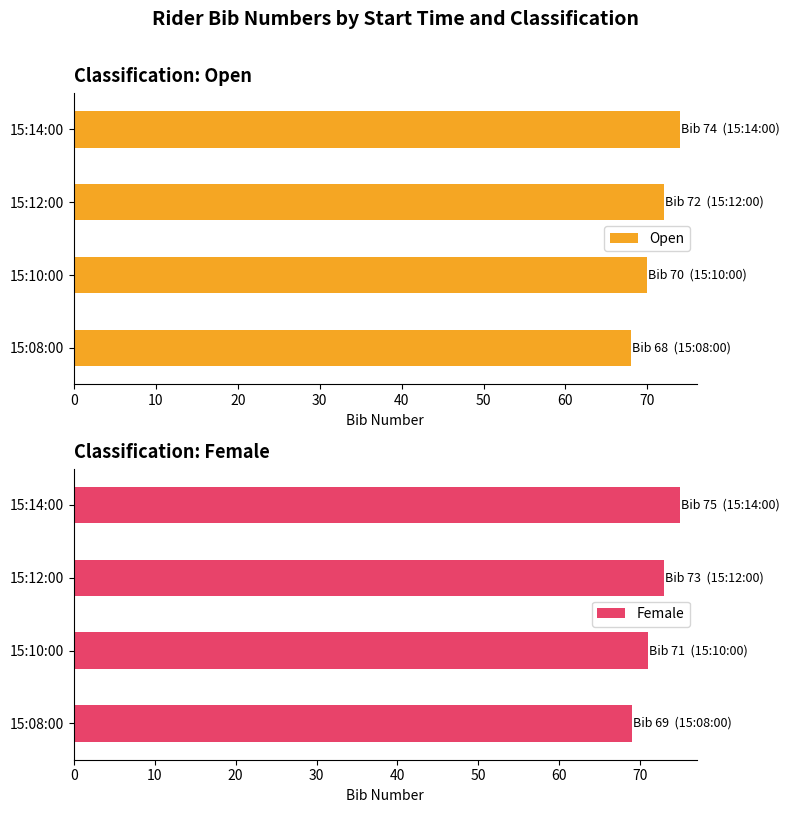

Reading left to right, what are all the values shown in this chart?

Open: 68	70	72	74
Female: 69	71	73	75